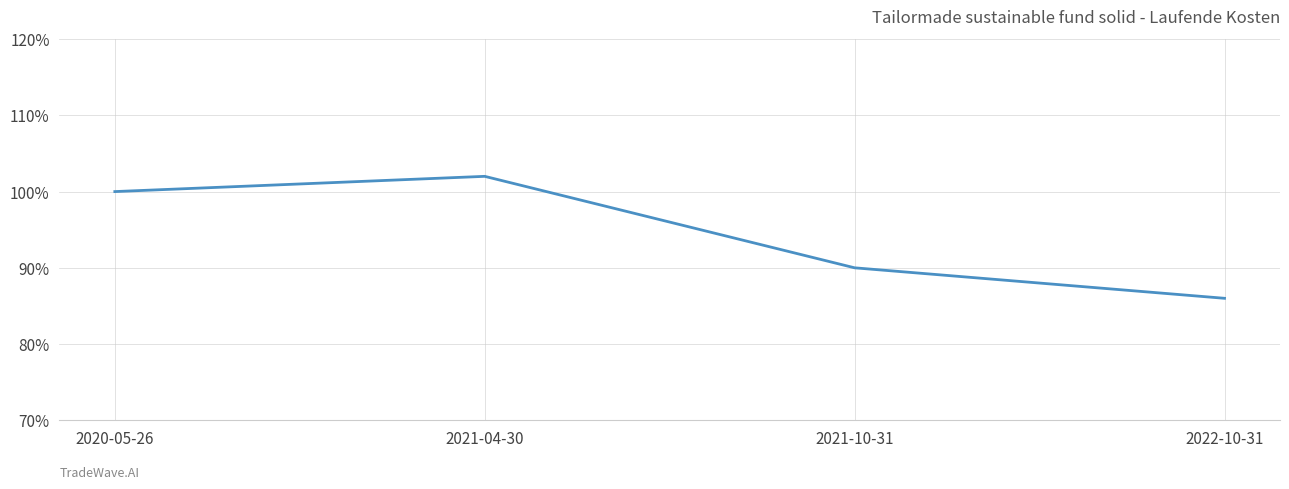

The value at 2022-10-31 is 0.9. True or false?

True